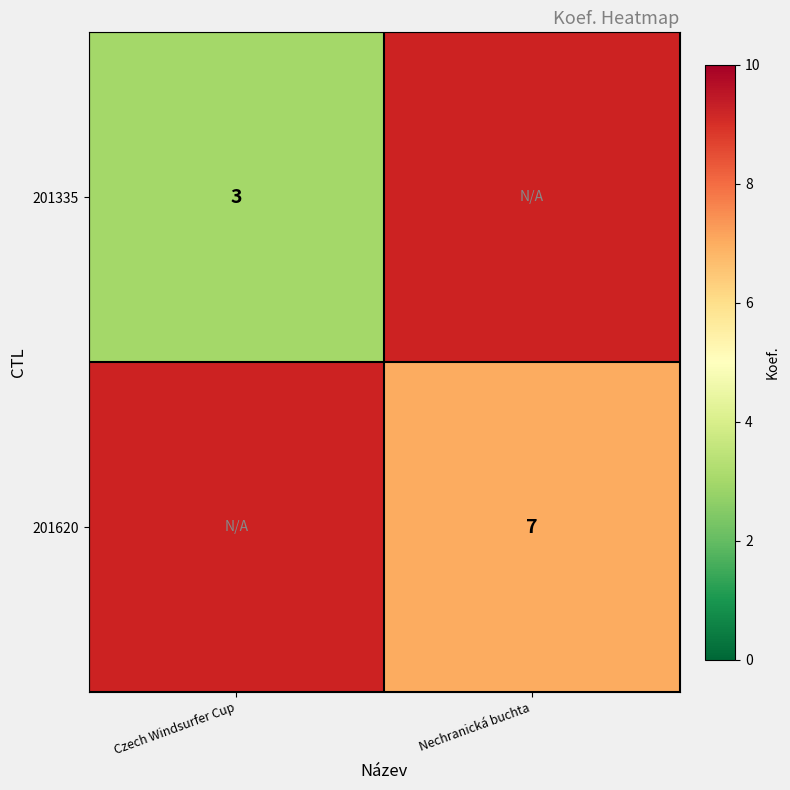

Is it true that 201335 equals 5.2 at Czech Windsurfer Cup?

False